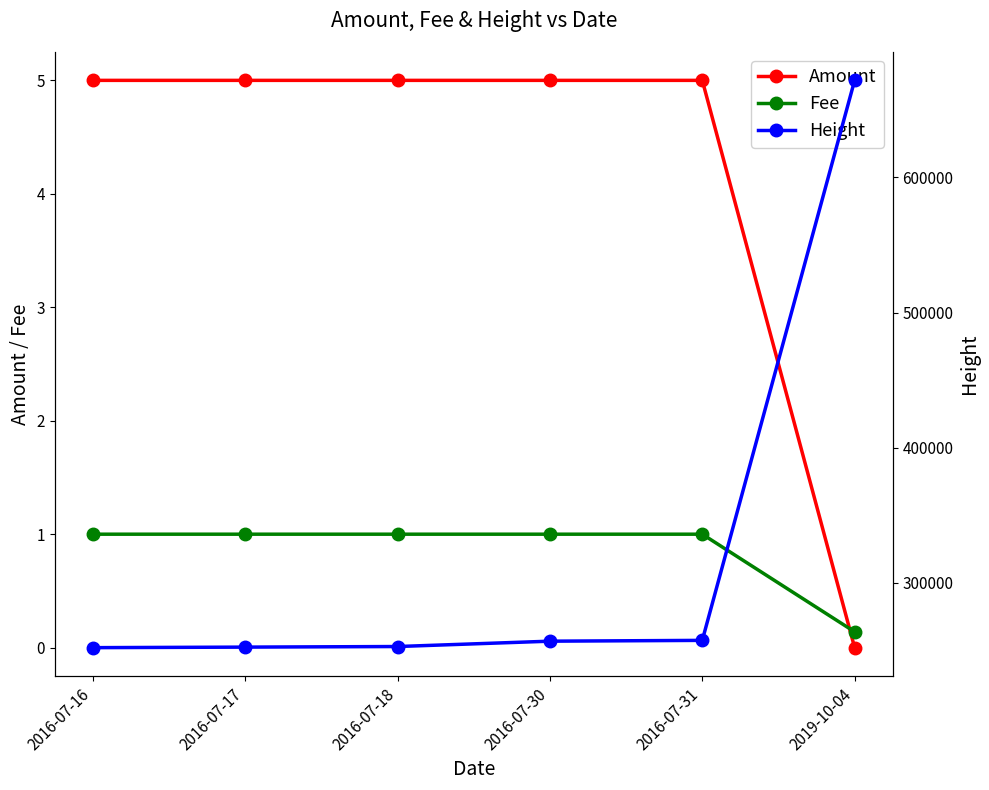

At which label does Height reach its peak?

2019-10-04